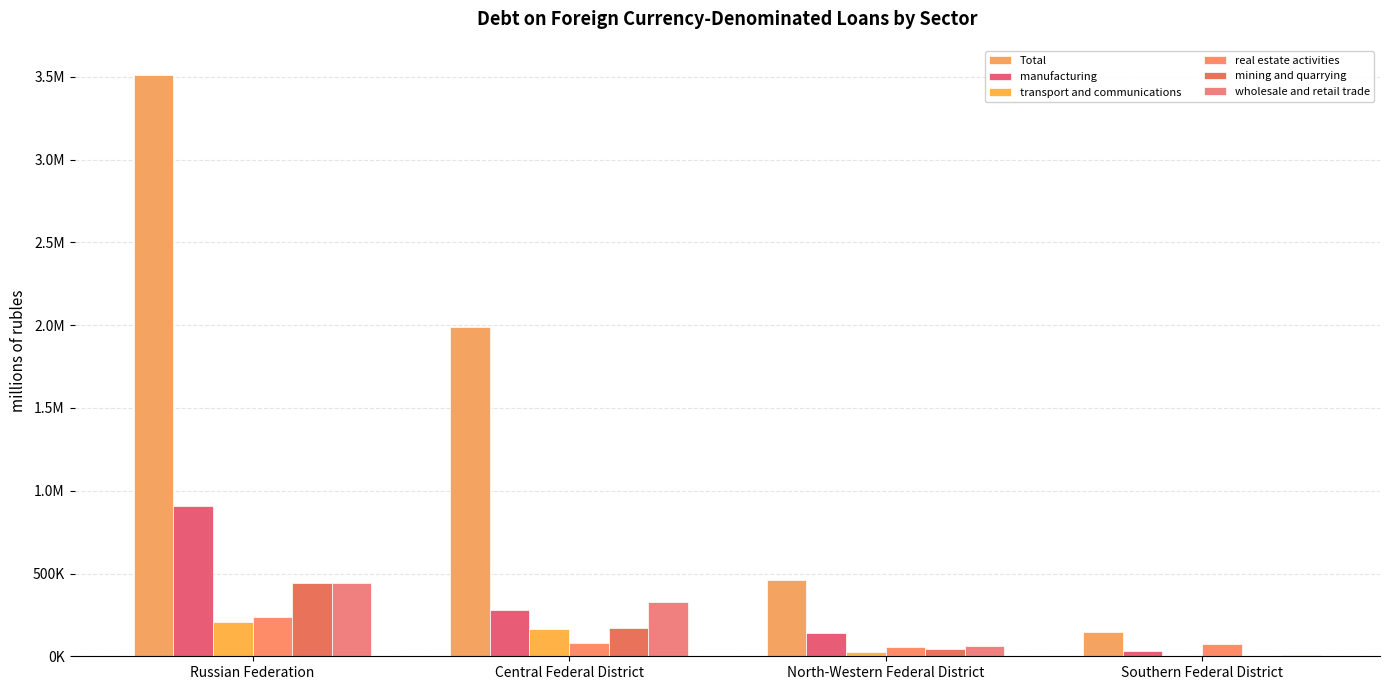

Which series has the largest total across all categories?

Total